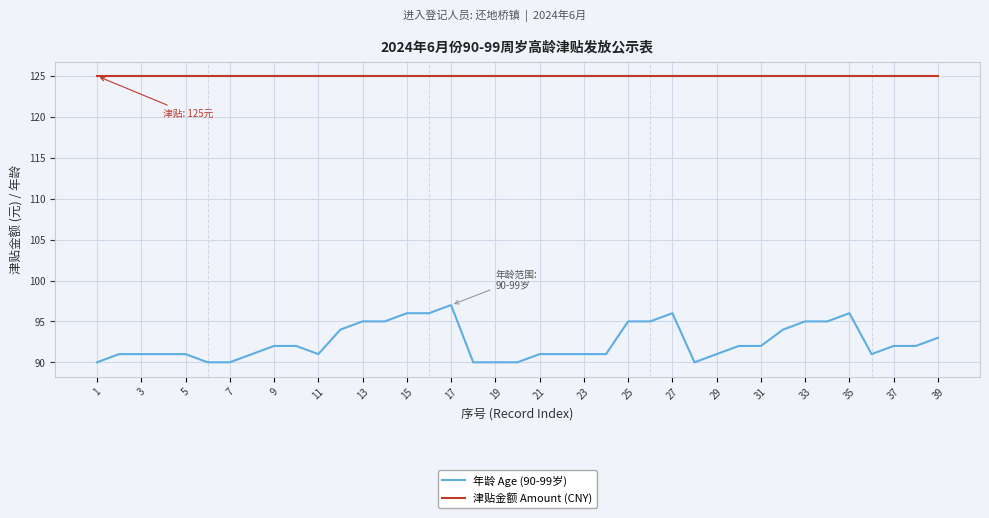

Reading right to left, extract all data points from this chart.

年龄 Age (90-99岁): 93	92	92	91	96	95	95	94	92	92	91	90	96	95	95	91	91	91	91	90	90	90	97	96	96	95	95	94	91	92	92	91	90	90	91	91	91	91	90
津贴金额 Amount (CNY): 125	125	125	125	125	125	125	125	125	125	125	125	125	125	125	125	125	125	125	125	125	125	125	125	125	125	125	125	125	125	125	125	125	125	125	125	125	125	125